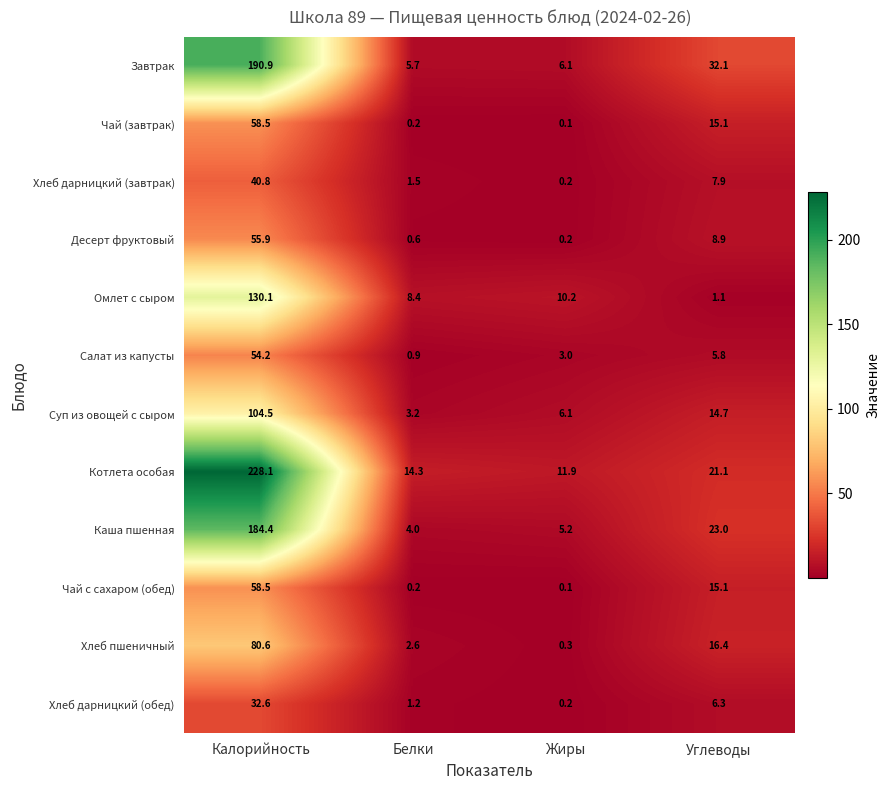

Between Белки and Углеводы, which series saw the biggest shift?

Завтрак